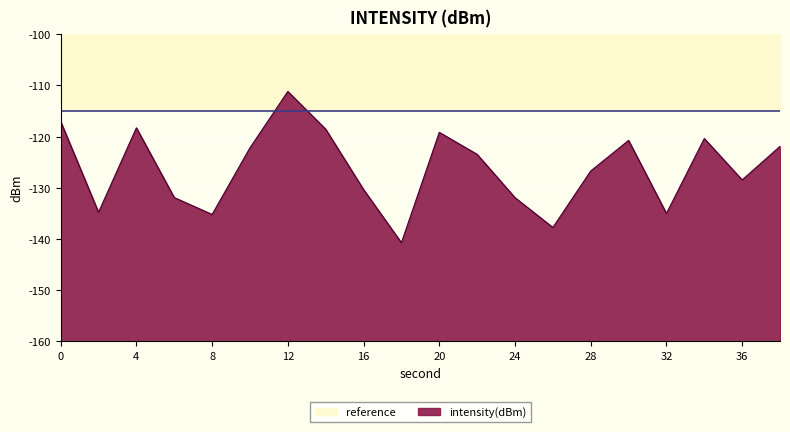

What is the approximate value at 16?

-130.3